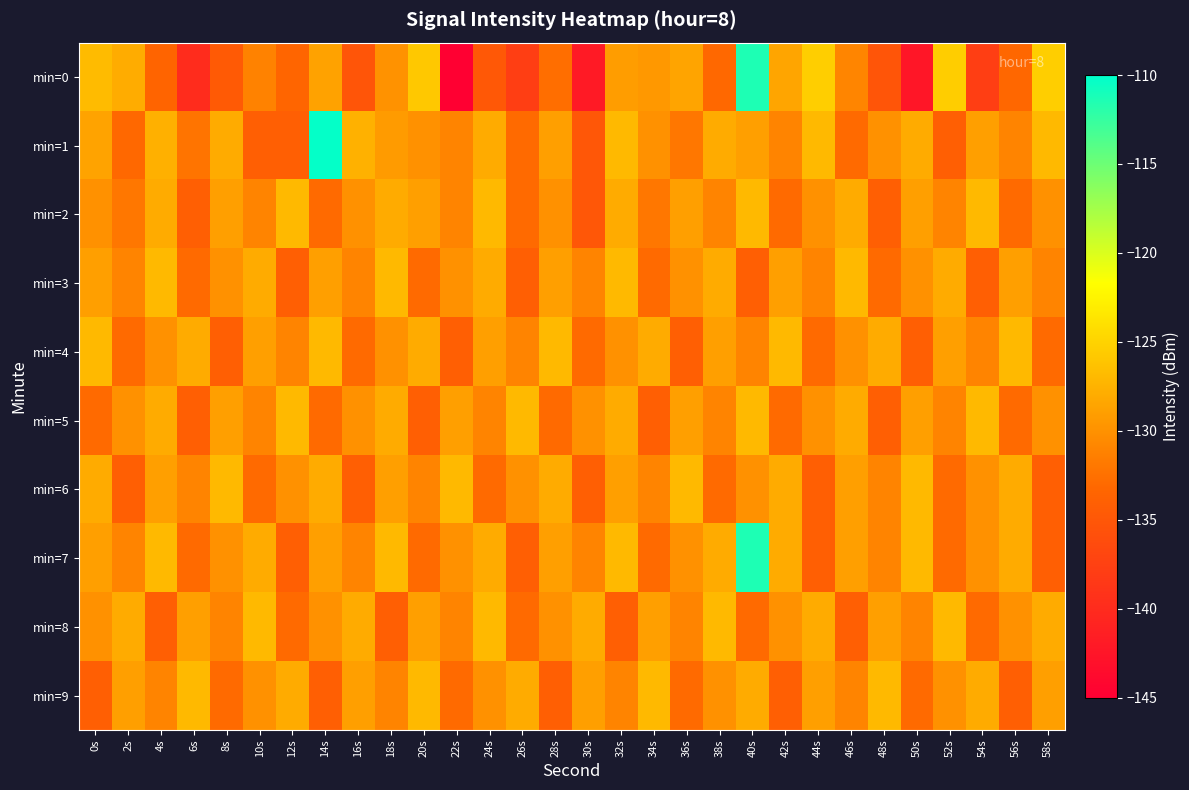

Between 20s and 2s, which is larger?

20s